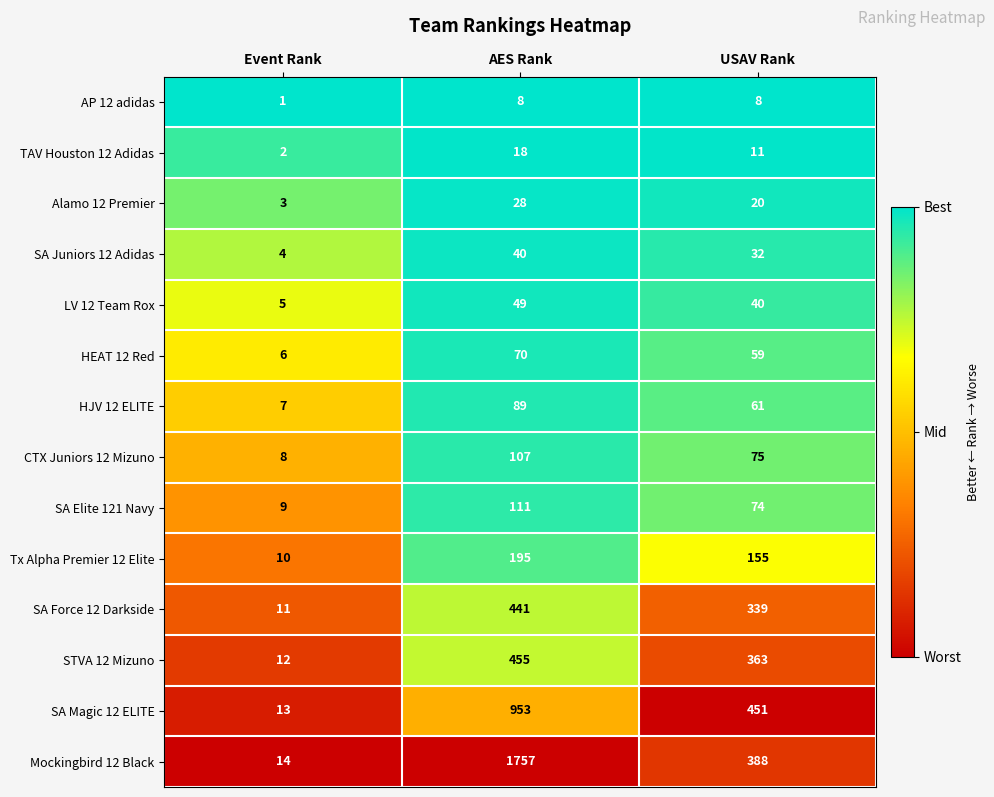

Which series changed the most between AES Rank and USAV Rank?

Mockingbird 12 Black